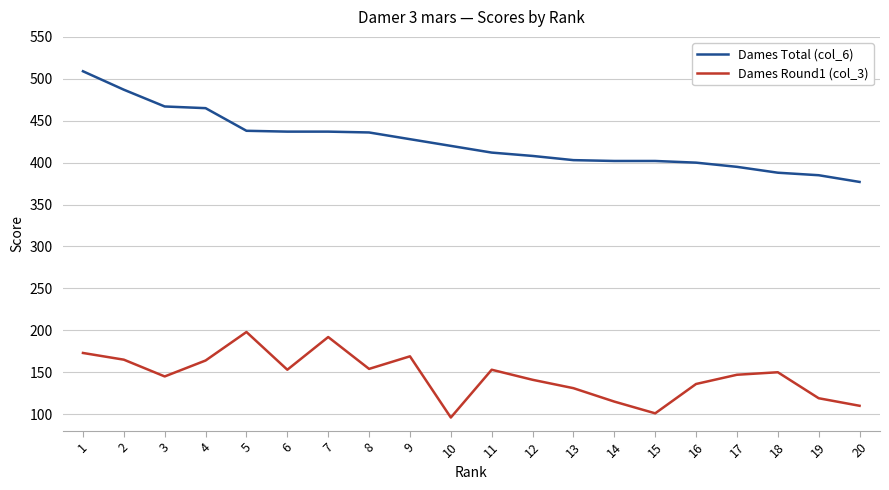

Between 5 and 12, which series saw the biggest shift?

Dames Round1 (col_3)